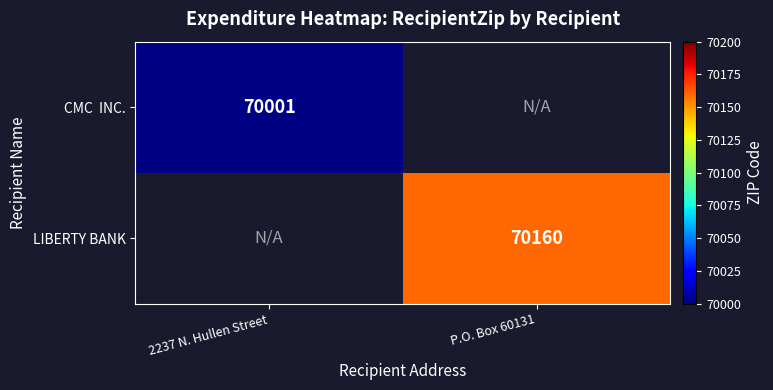

The value of LIBERTY BANK at P.O. Box 60131 is 70160. True or false?

True